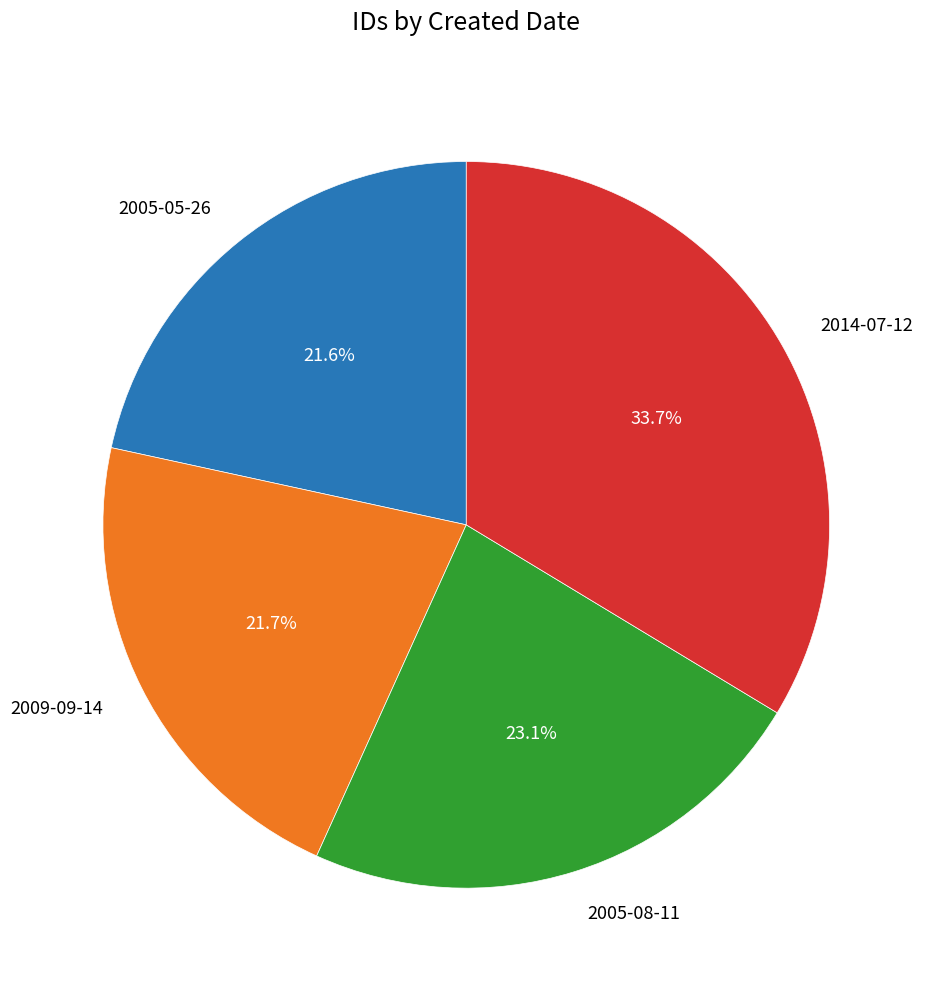

Approximately how many times larger is the value at 2014-07-12 compared to 2005-08-11?

1.5